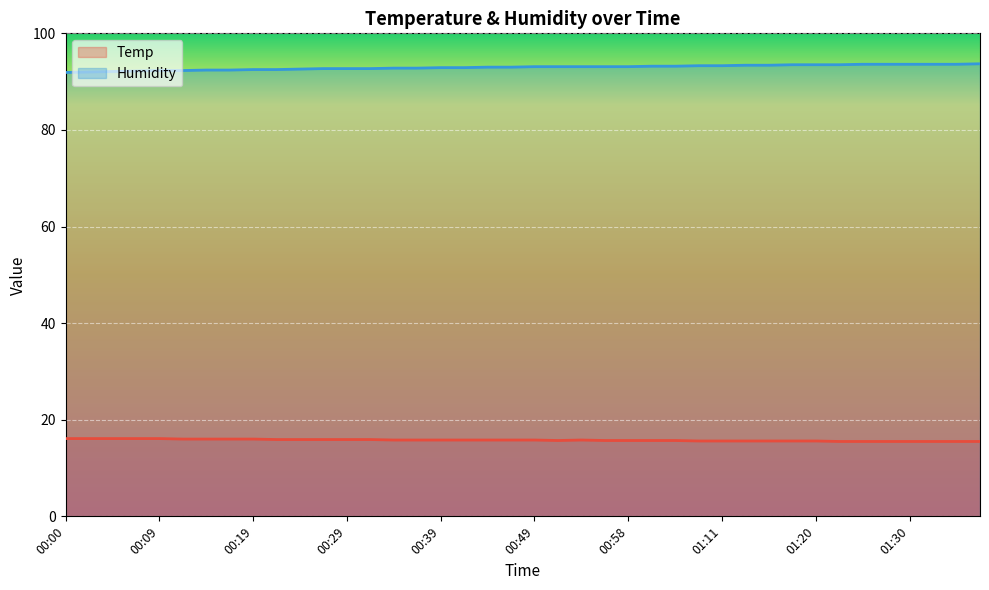

What is the label of the 13th point from the right?

01:08